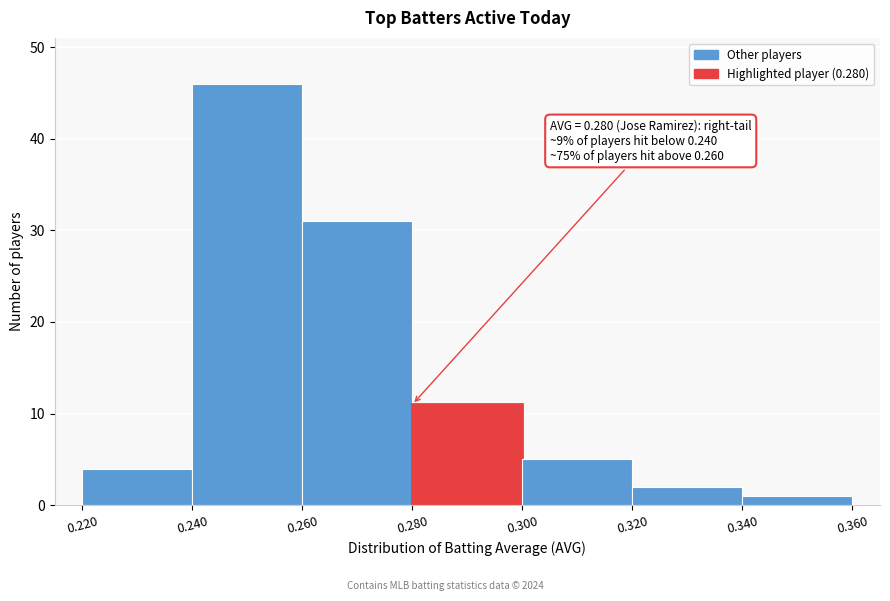

Over which range of the x-axis is the bar tallest?

0.240 to 0.260